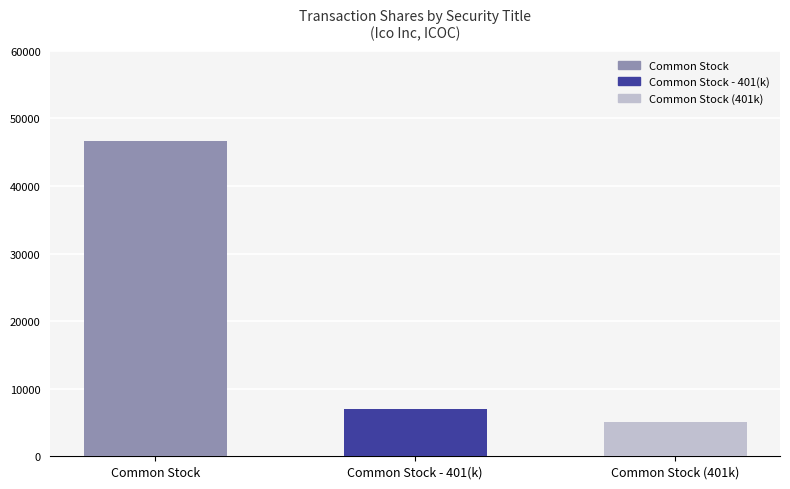

Which has a higher value, Common Stock or Common Stock - 401(k)?

Common Stock